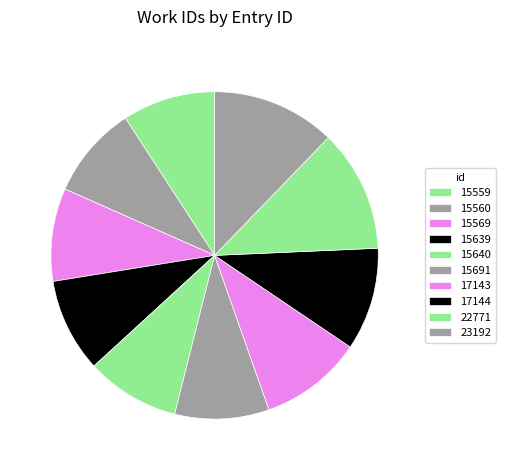

How many slices are in this pie chart?

10